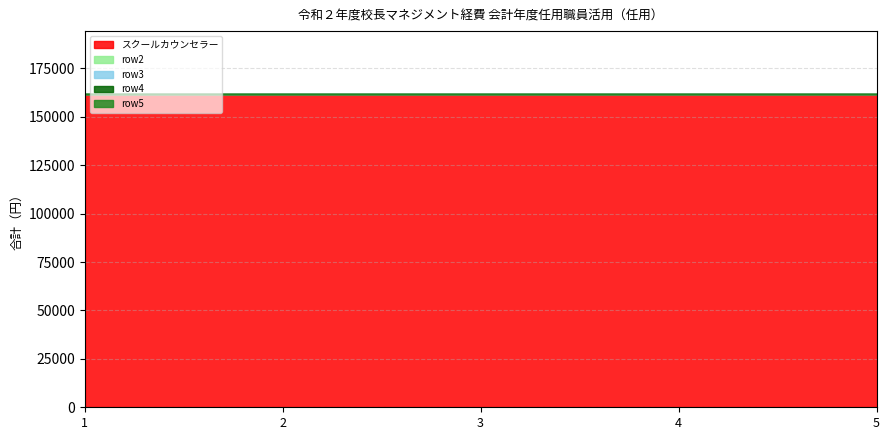

True or false: row4 and row5 cross at least once.

False